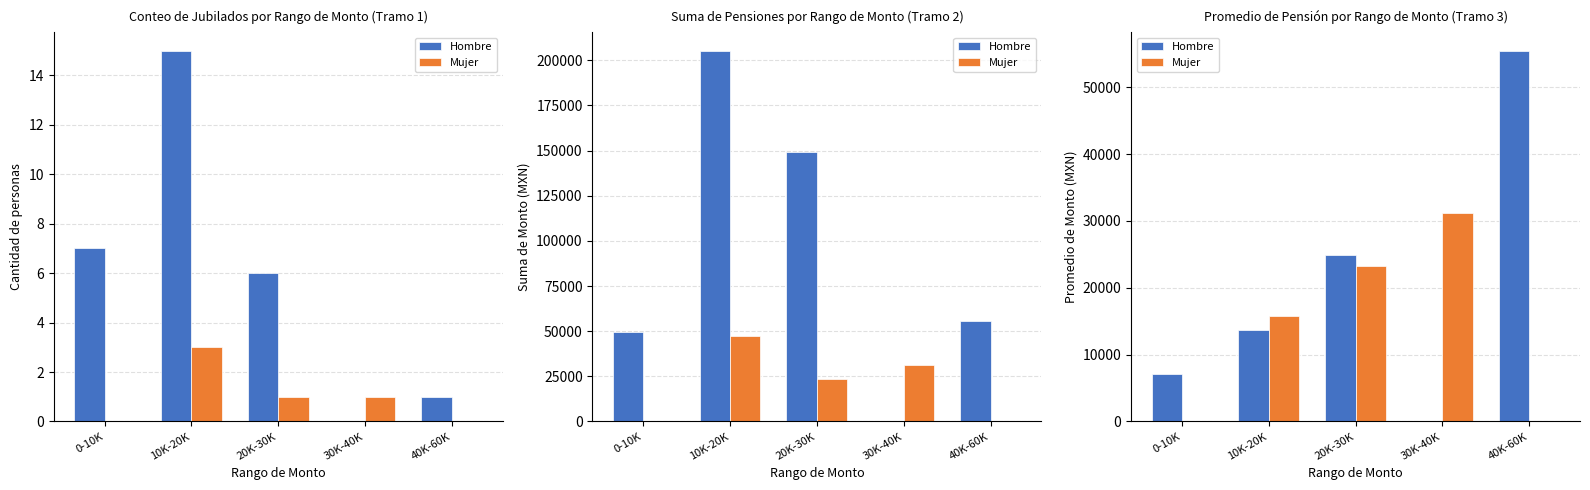

Which series has the largest total across all categories?

Hombre